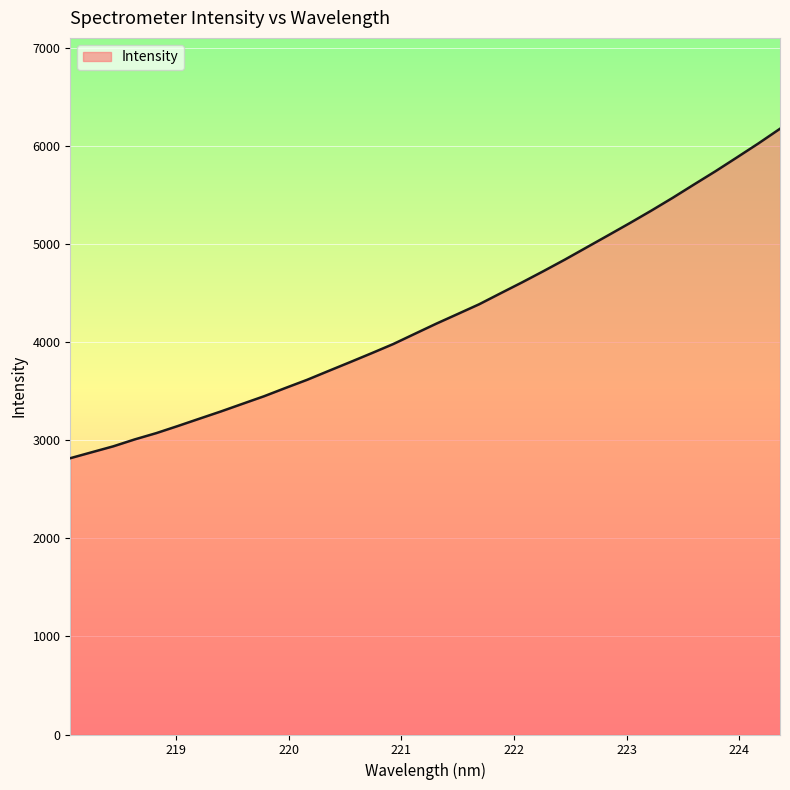

What is the difference between the maximum and minimum values?

3360.5